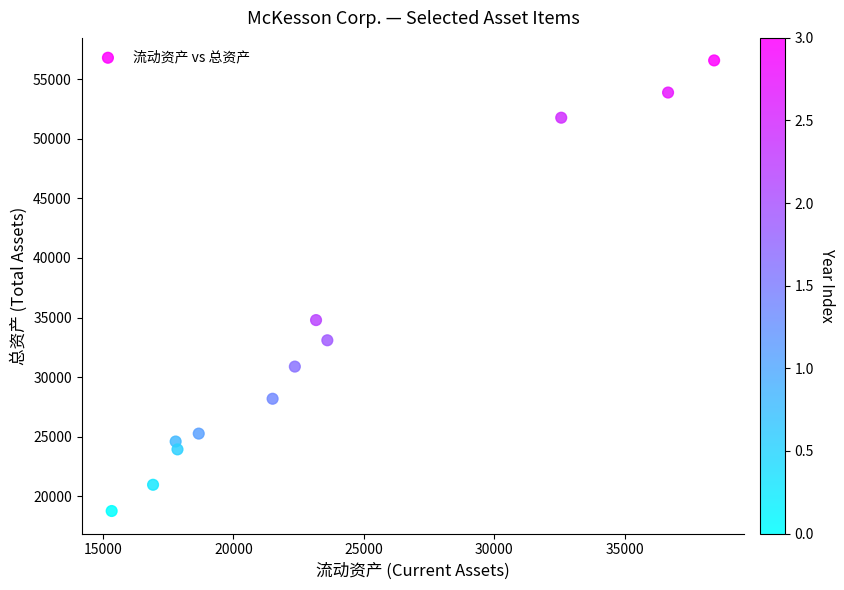

What is the range of X values (max minus min)?

23105